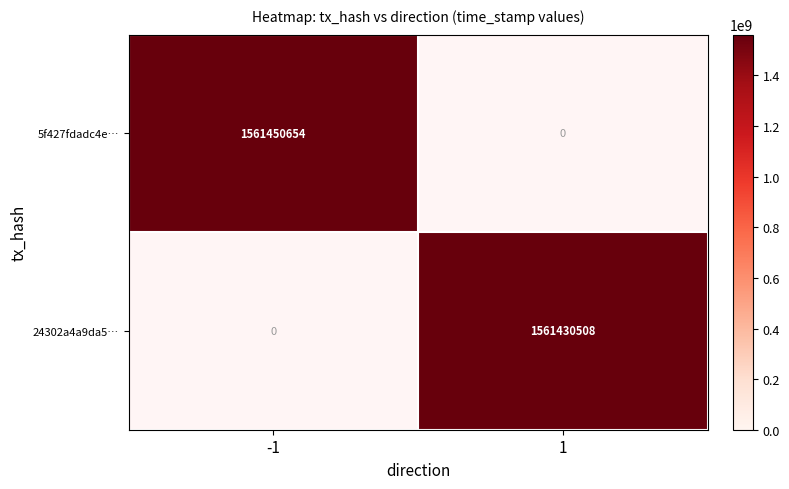

True or false: 5f427fdadc4e… has a value of 2122558453 at -1.

False